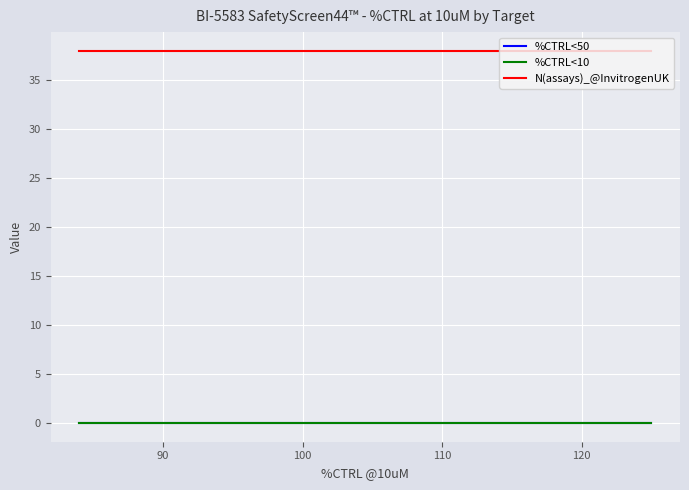

True or false: %CTRL<10 and %CTRL<50 cross at least once.

False